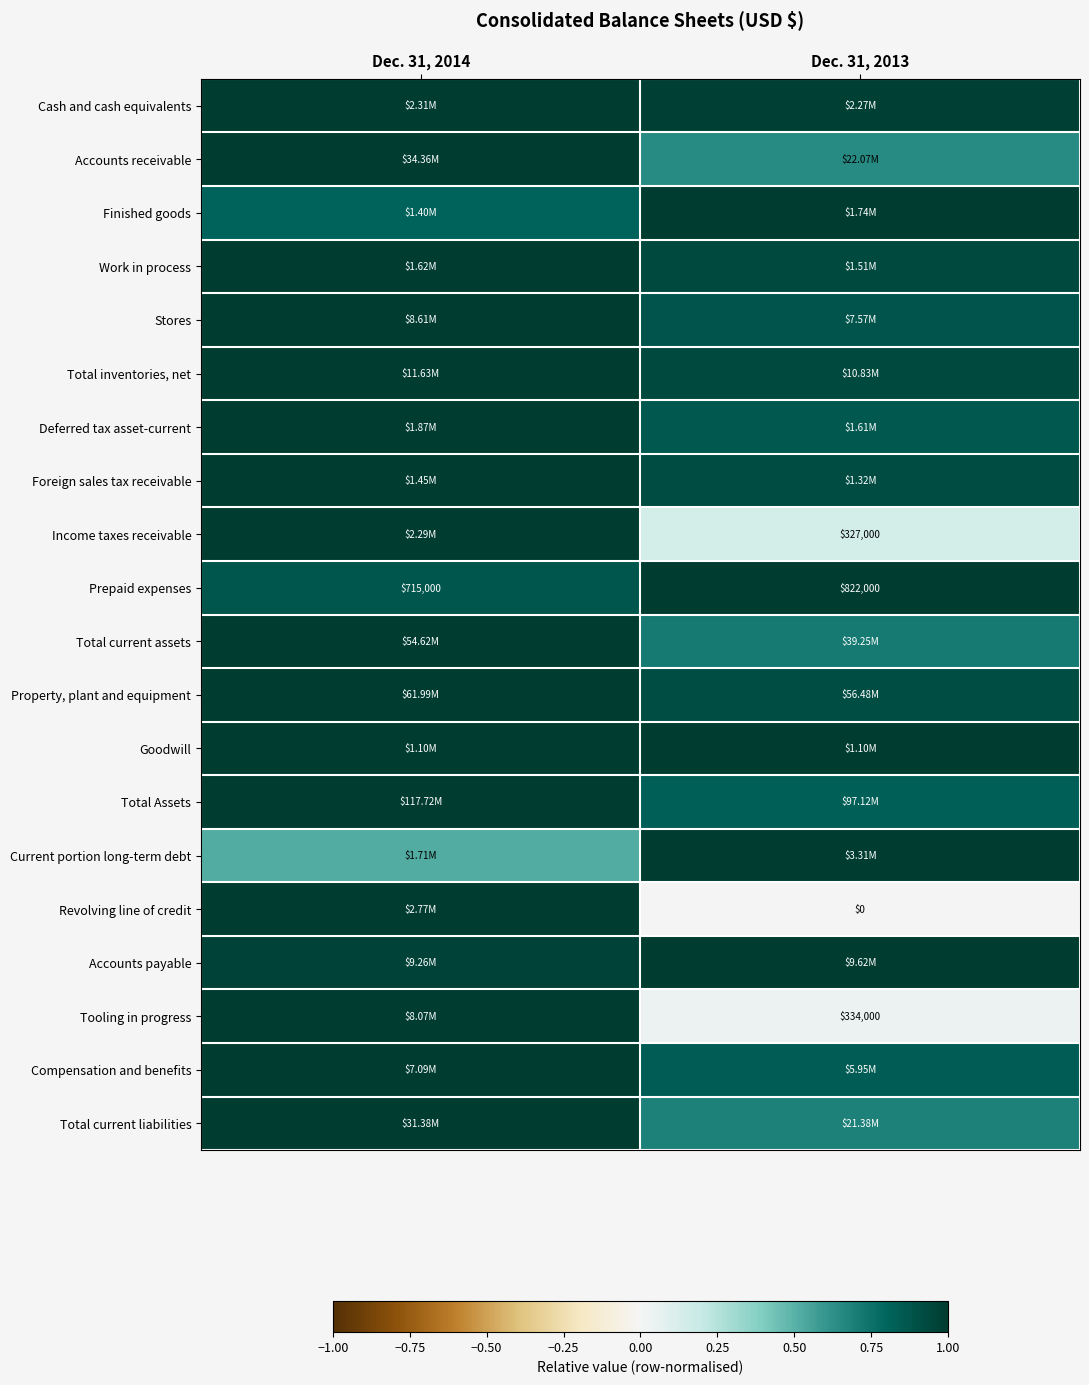

How many data points in Stores are less than 1?

1